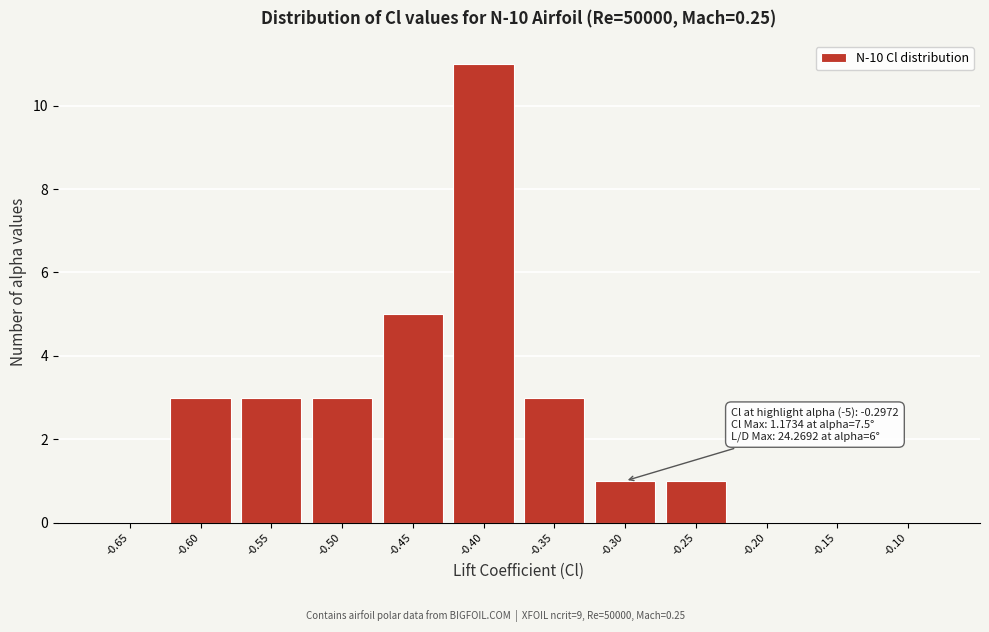

Reading left to right, transcribe all the data shown in this chart.

-0.65=0	-0.60=3	-0.55=3	-0.50=3	-0.45=5	-0.40=11	-0.35=3	-0.30=1	-0.25=1	-0.20=0	-0.15=0	-0.10=0